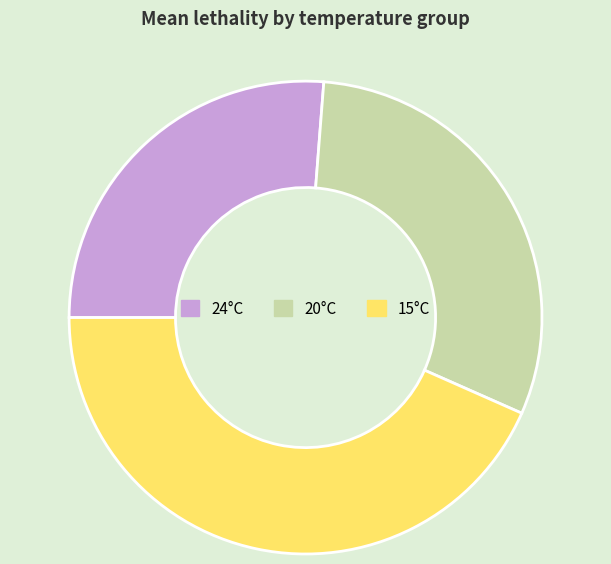

Is there any slice that represents more than half of the pie?

No